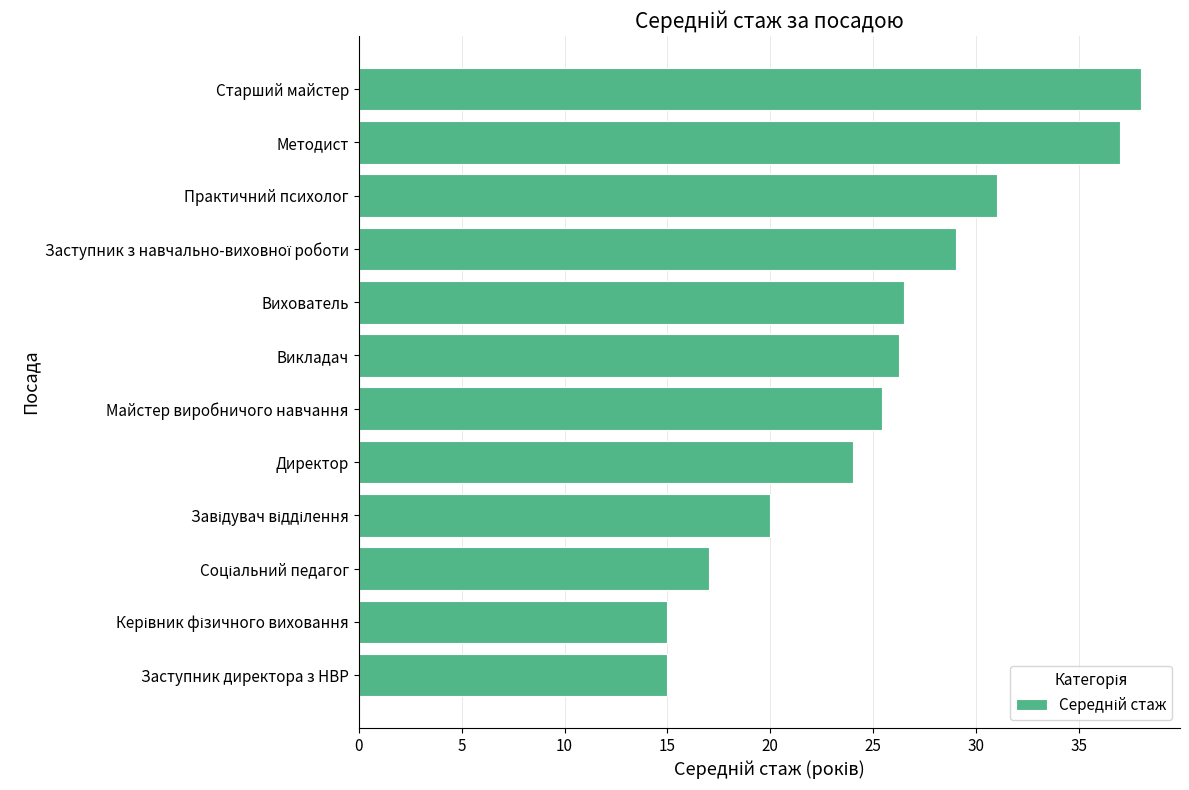

What is the change in value from Майстер виробничого навчання to Практичний психолог?

+5.6